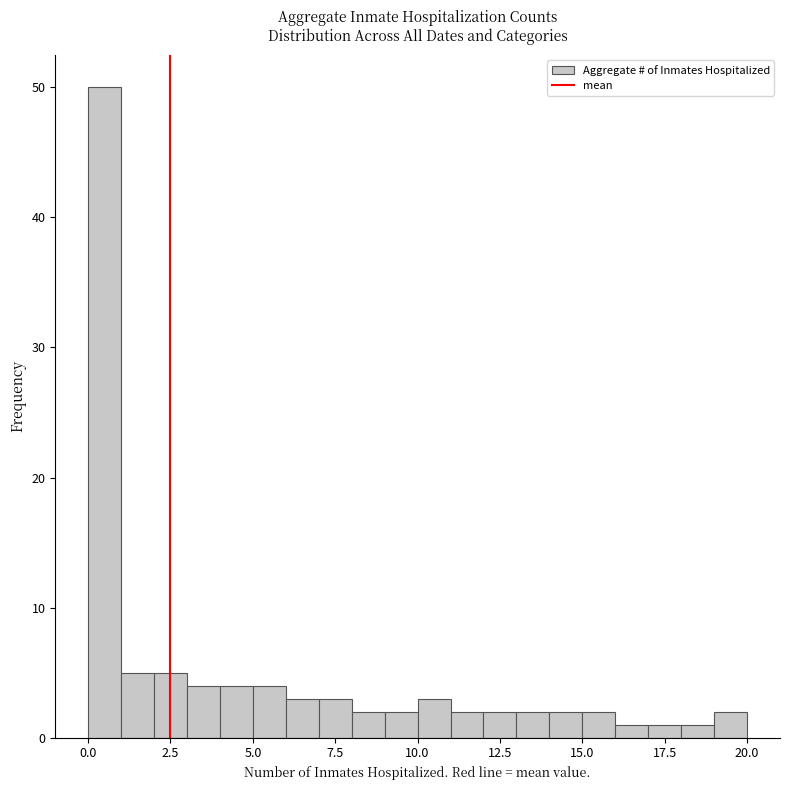

Around what value on the x-axis is the tallest bar? Give the approximate position of its centre, as read against the axis.

0.5